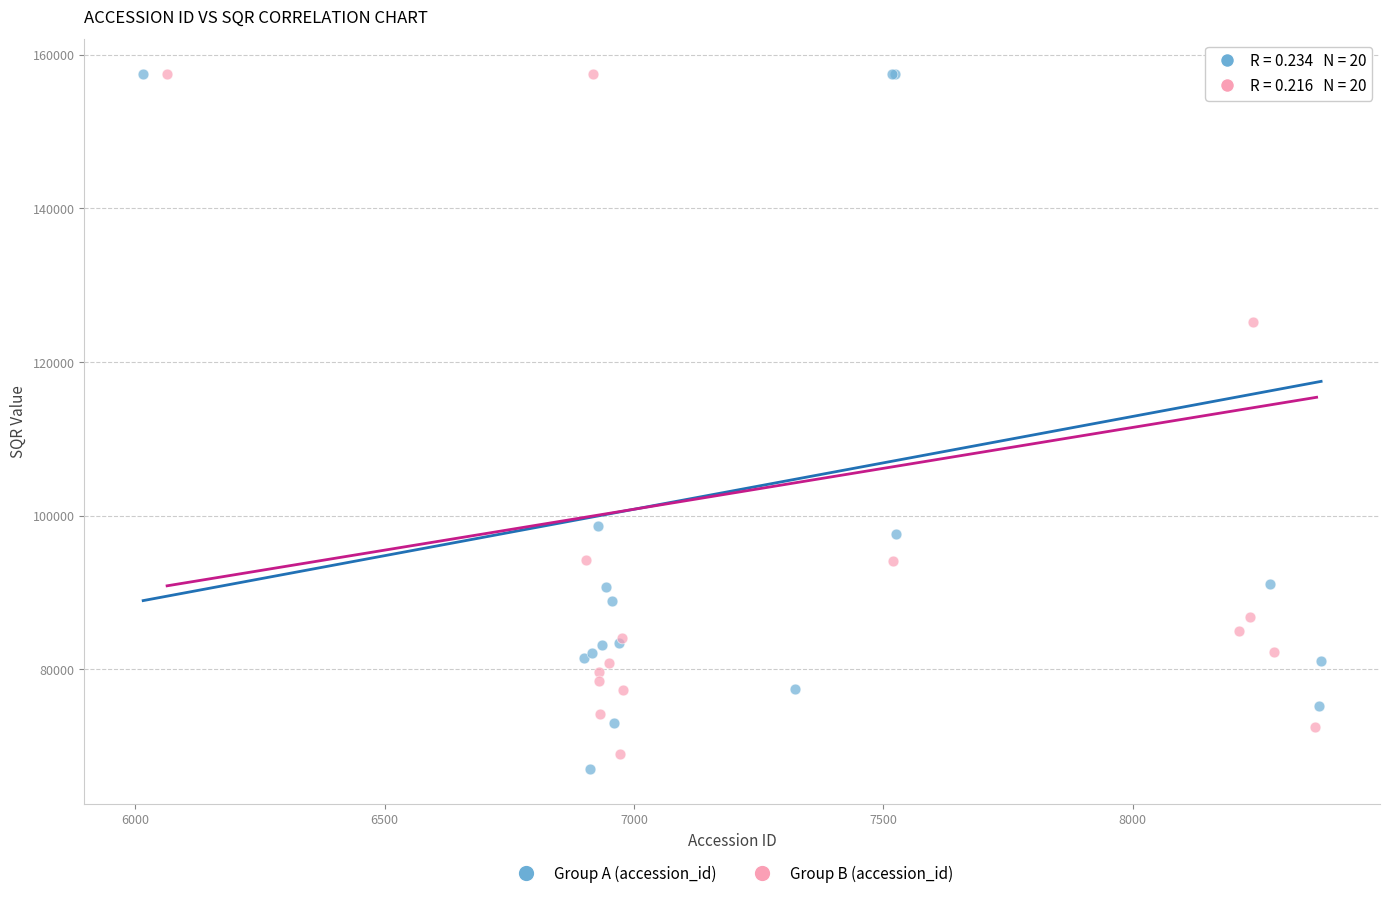

What are all the series names shown in the legend?

Group A (accession_id), Group B (accession_id)